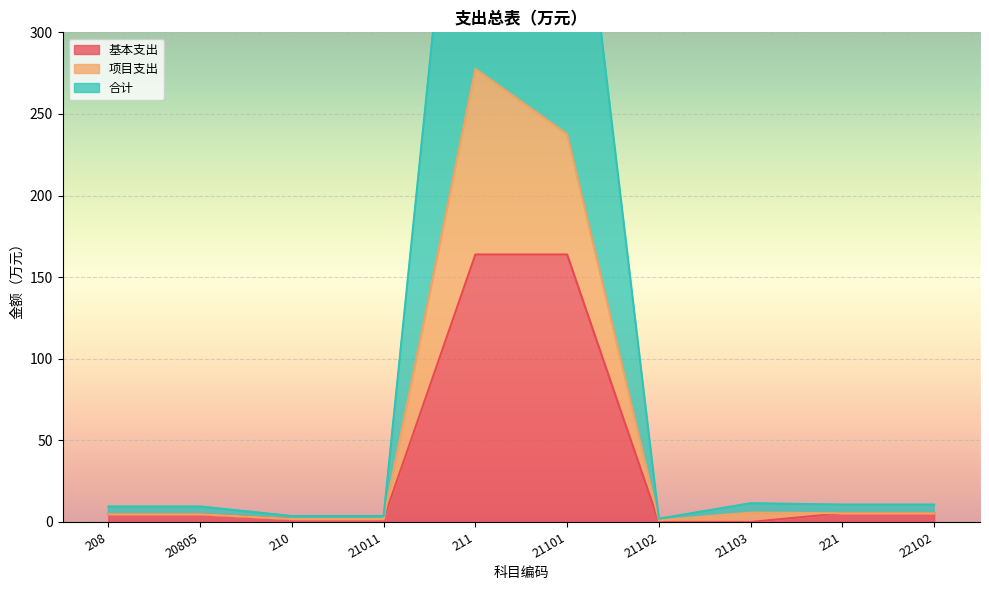

Which category has the highest value in the 基本支出 series?

211